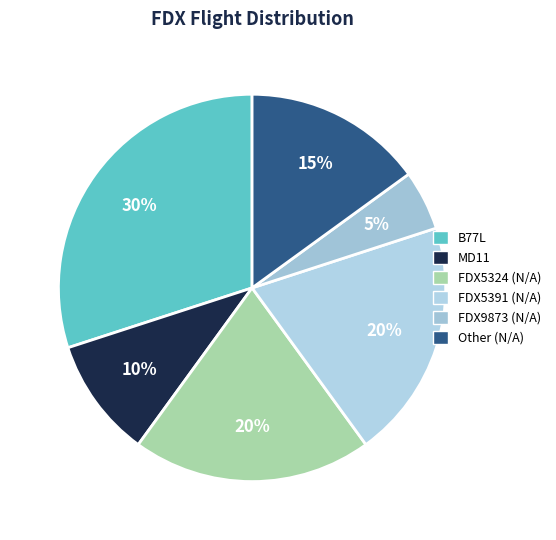

To the nearest percent, what is the difference between the largest and smallest slice percentages?

25%